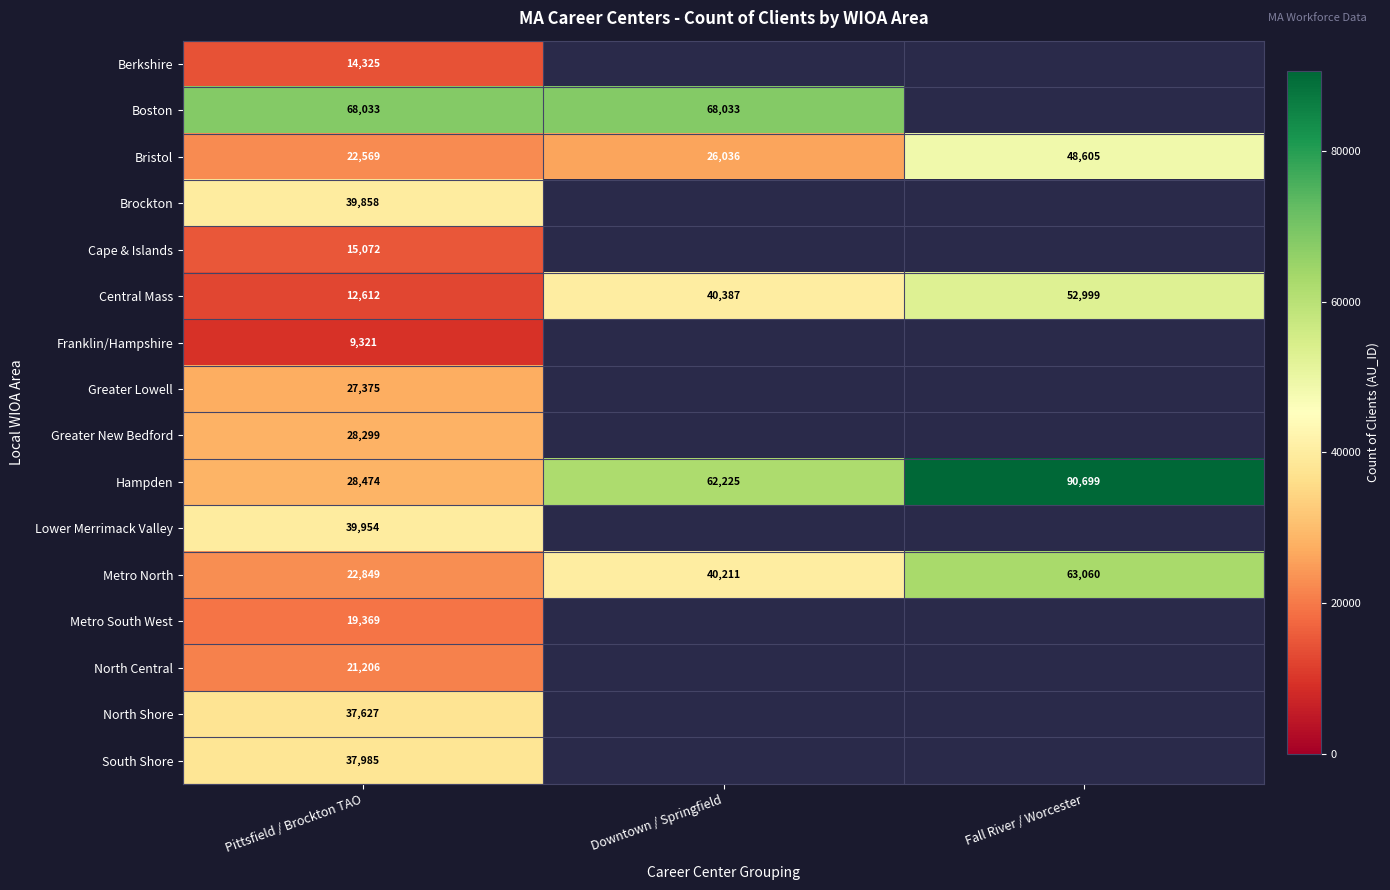

List the labels in order of Central Mass value, largest first.

Fall River / Worcester, Downtown / Springfield, Pittsfield / Brockton TAO